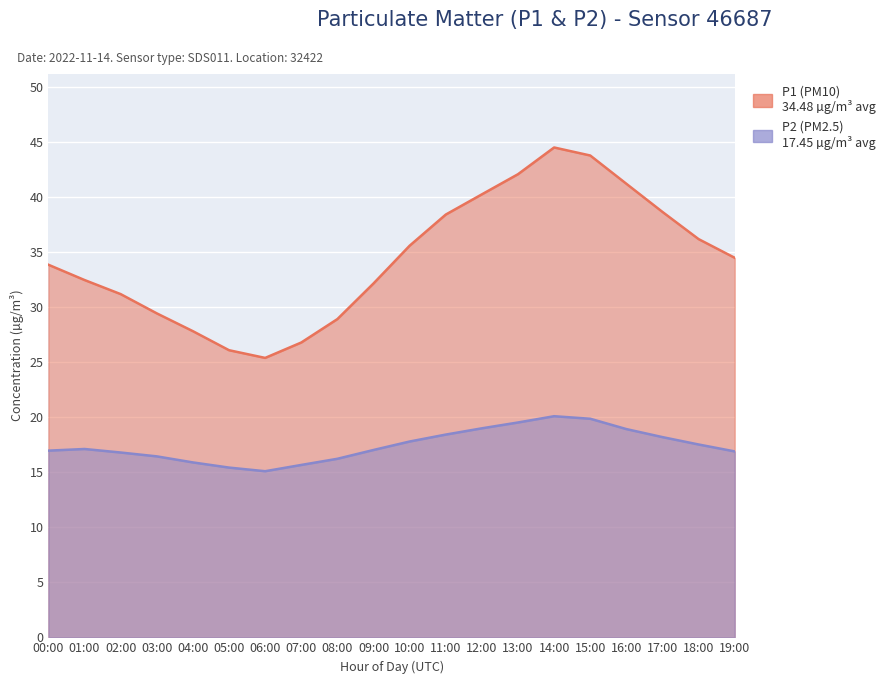

What is the maximum value for P2?

20.1